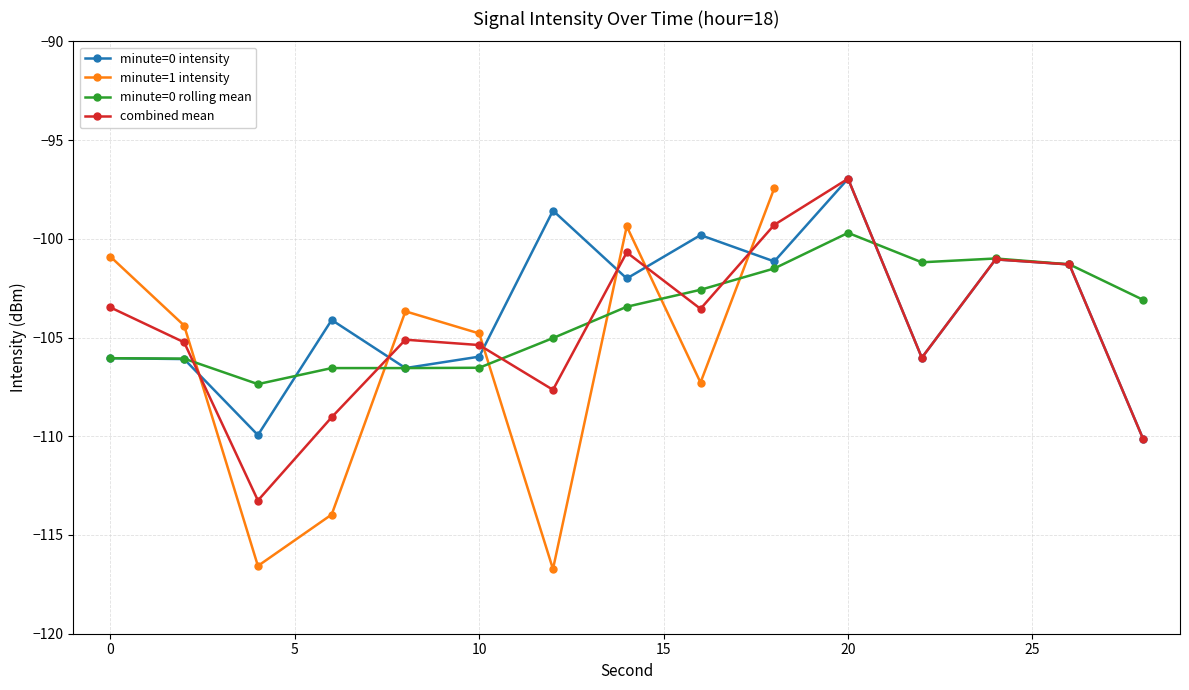

True or false: minute=0 intensity has a value of -156.1 at 0.

False